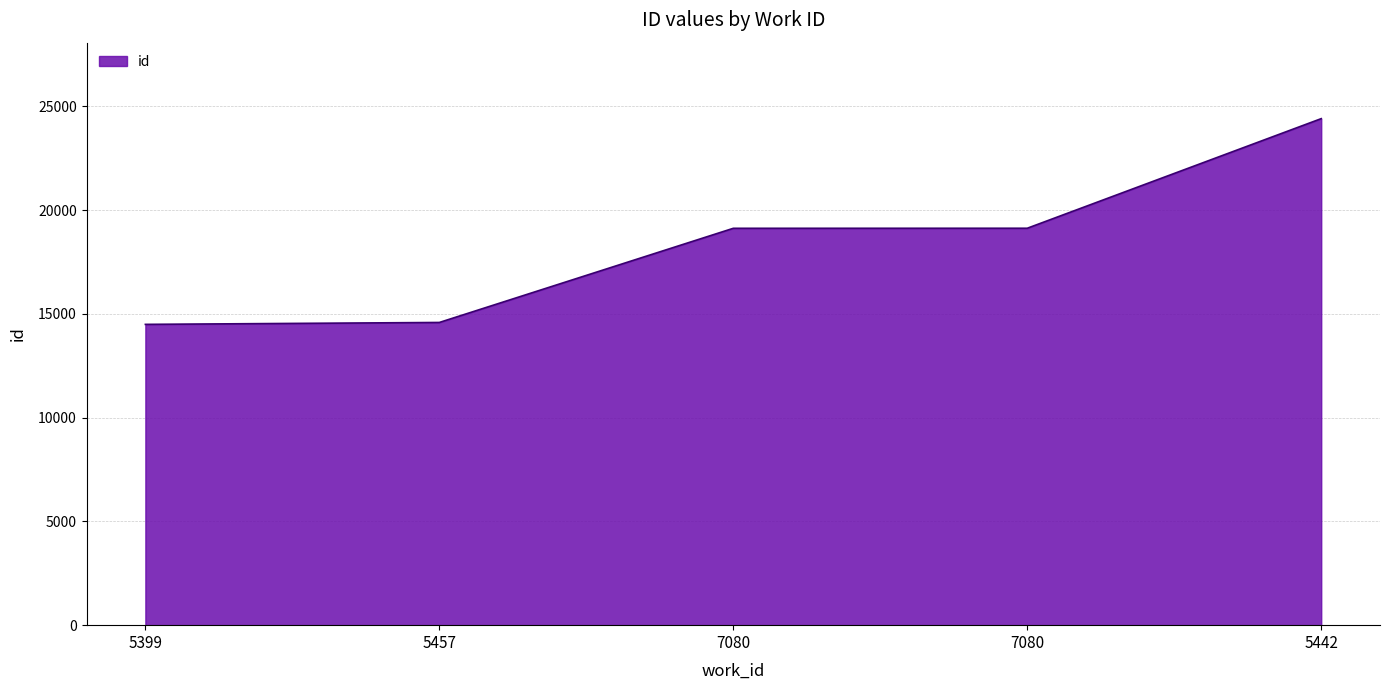

Rank the categories by value from highest to lowest.

5442, 7080, 7080, 5457, 5399